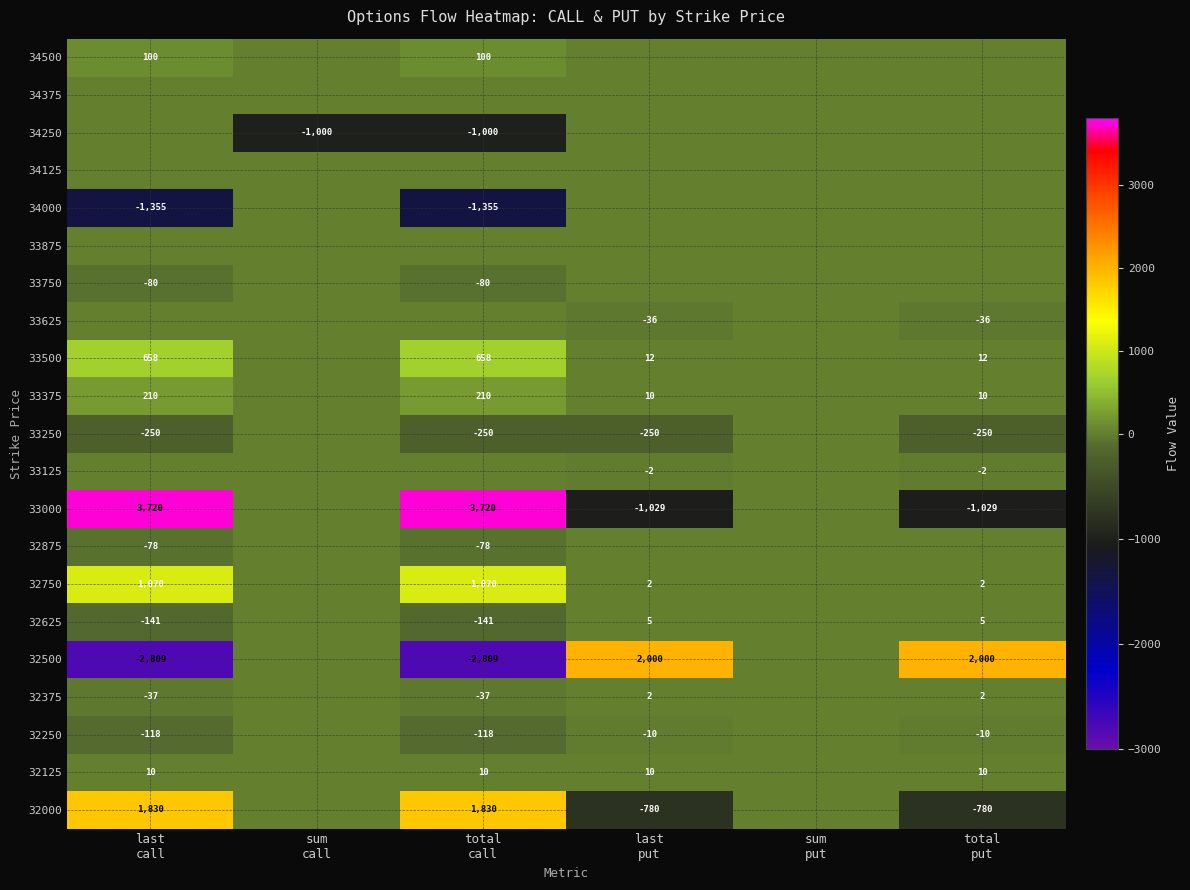

What is the minimum value shown in the chart?

-2809